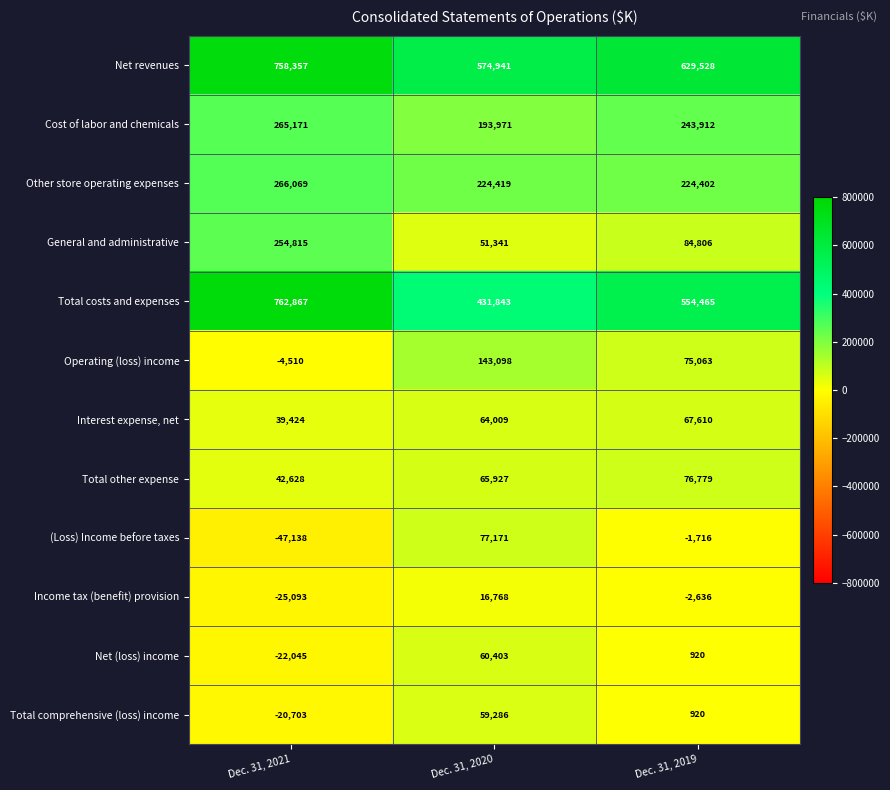

Count the number of categories in the chart.

3